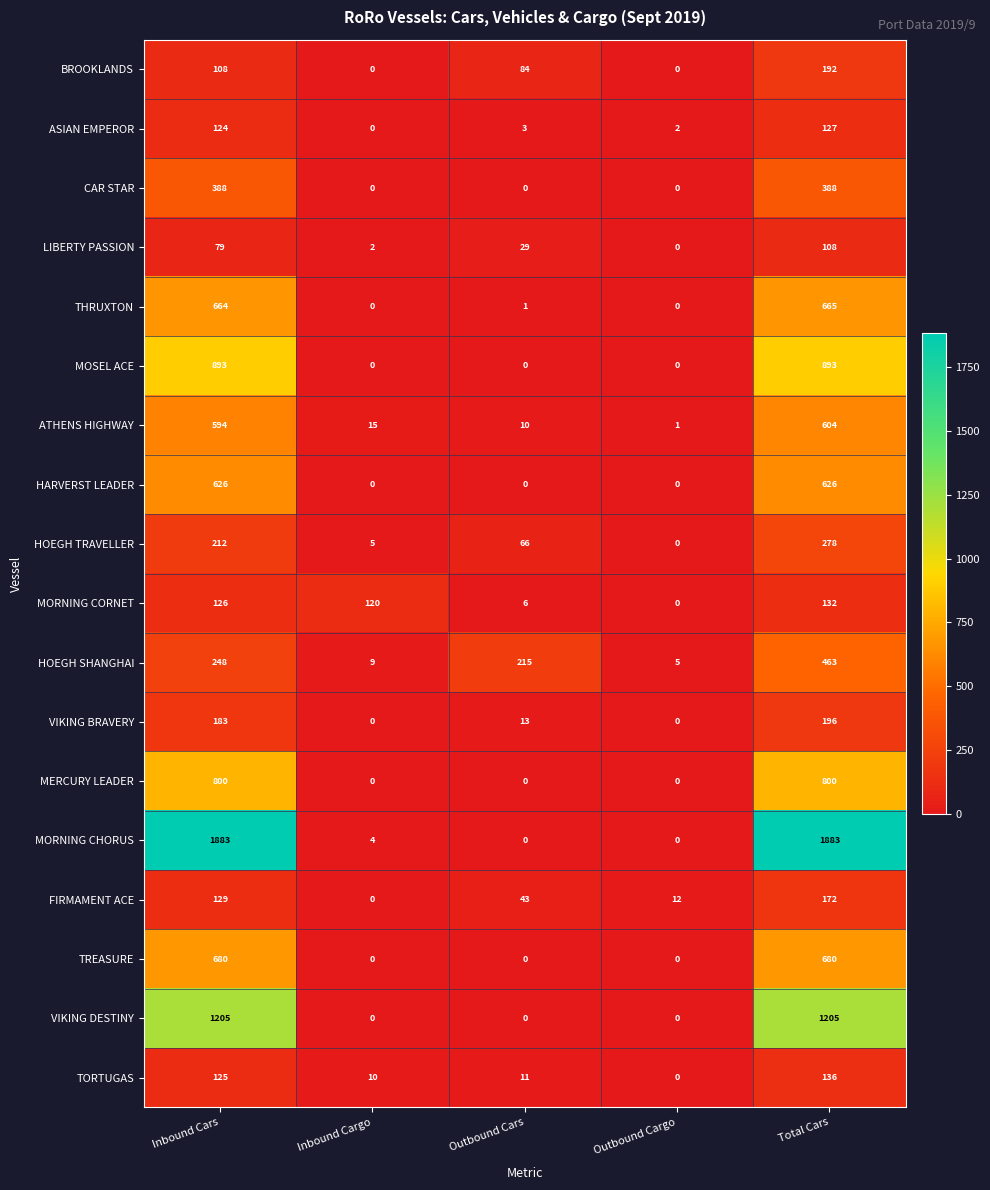

The value of HARVERST LEADER at Inbound Cargo is 0. True or false?

True